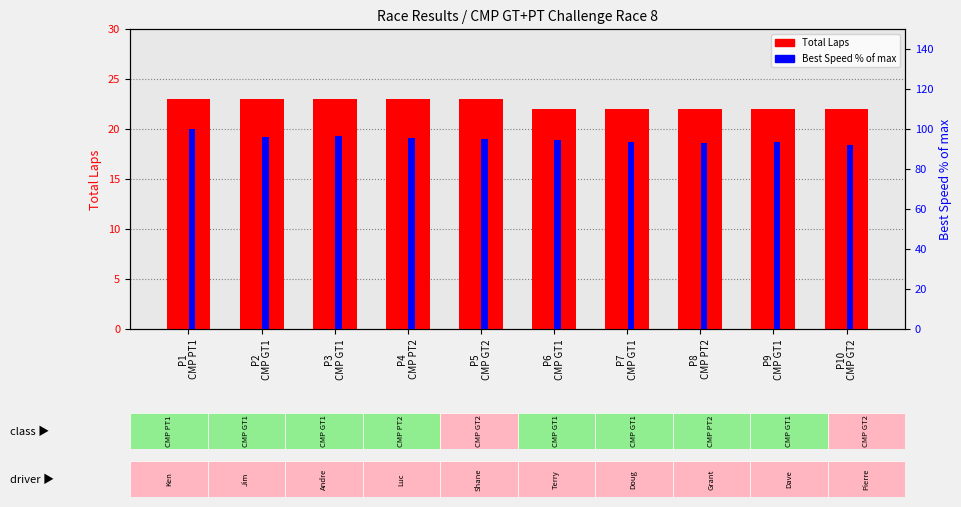

Where does the Best Speed (% of max) series first go above 94?

P1
CMP PT1